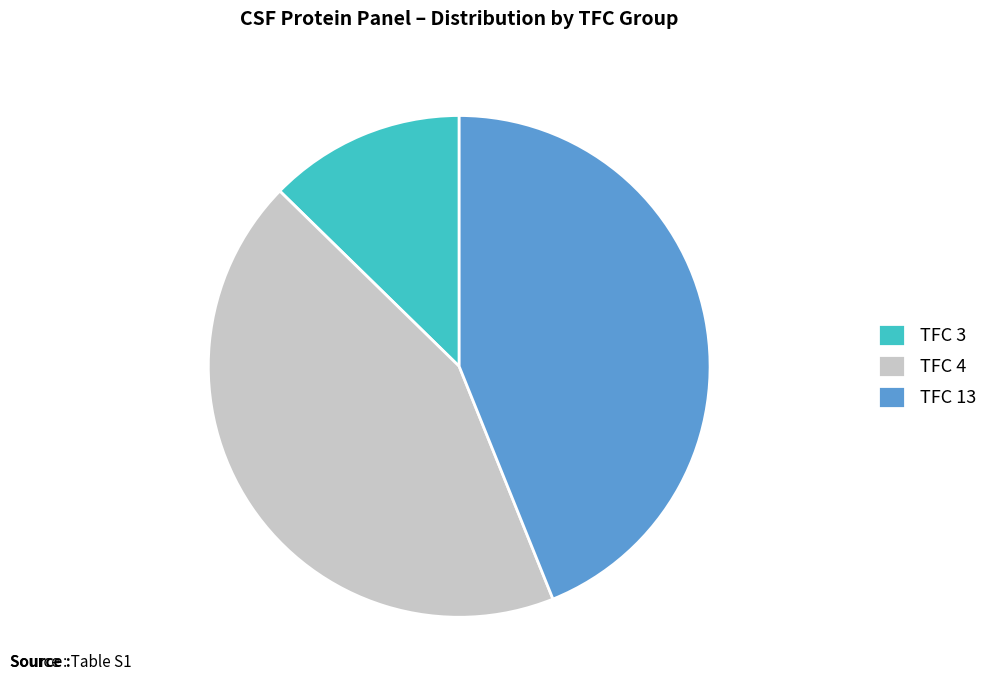

Does TFC 4 represent more than half of the total?

No